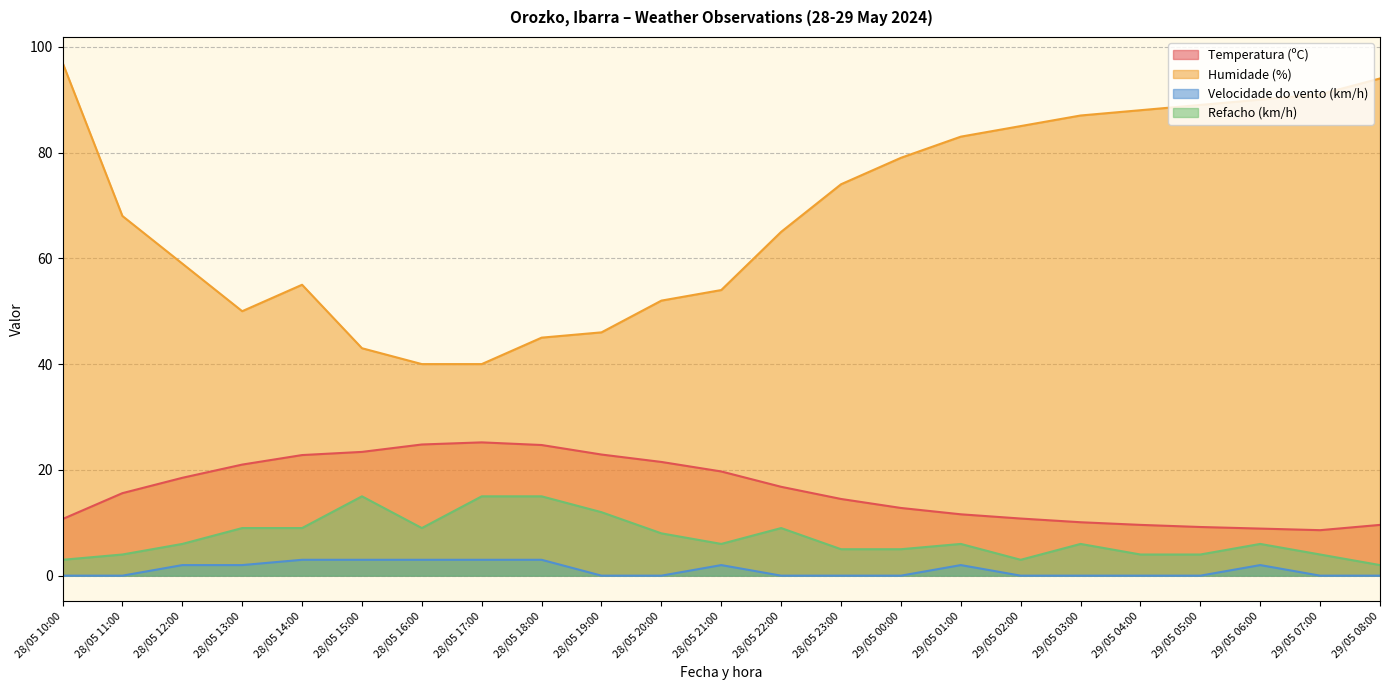

Rank the series at 28/05 18:00 from highest to lowest value.

Humidade (%), Temperatura (ºC), Refacho (km/h), Velocidade do vento (km/h)